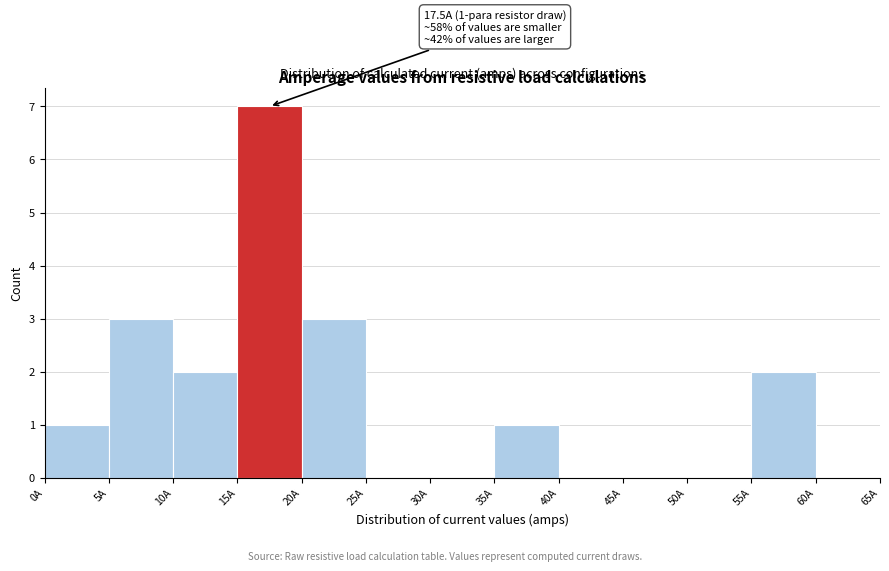

Which range on the x-axis has the tallest bar?

15 to 20